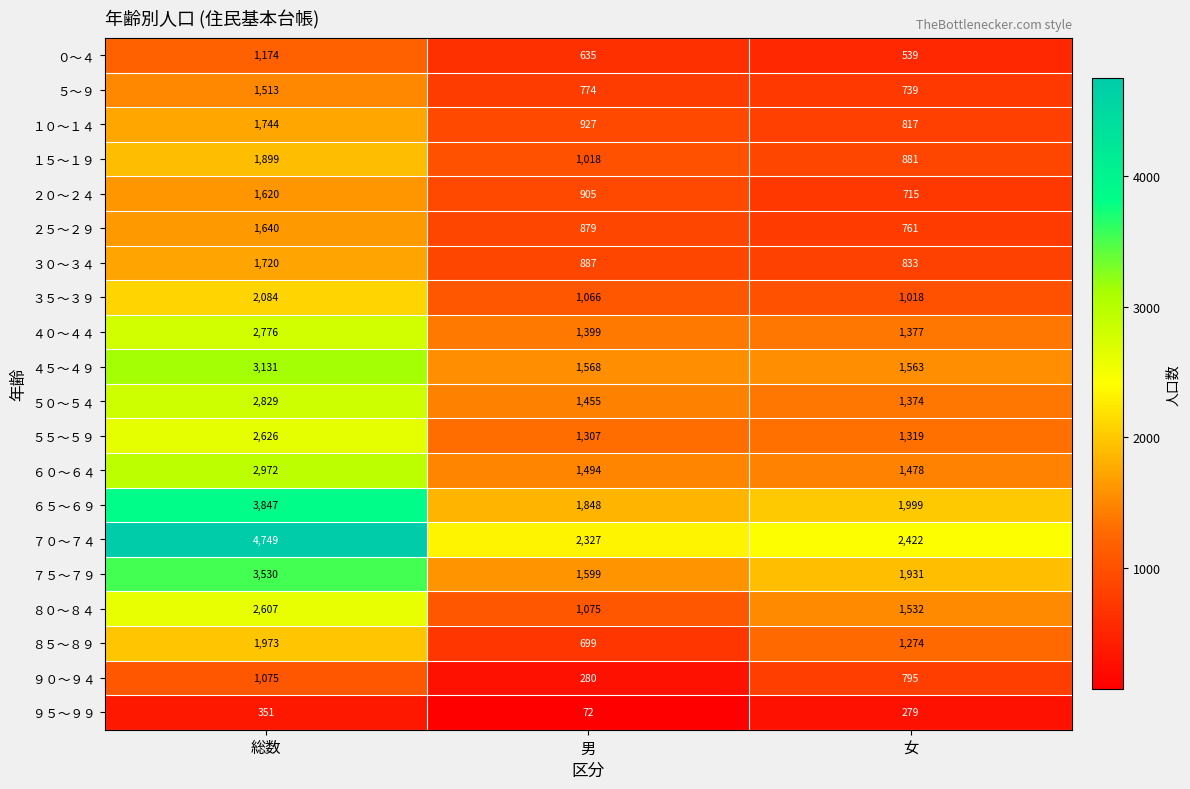

At which category does the chart reach its peak across all series?

総数